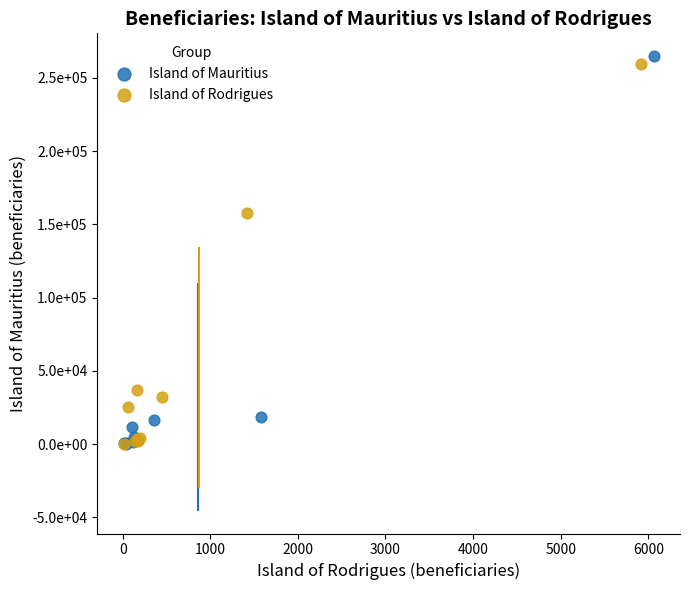

What are all the series names shown in the legend?

Island of Mauritius, Island of Rodrigues